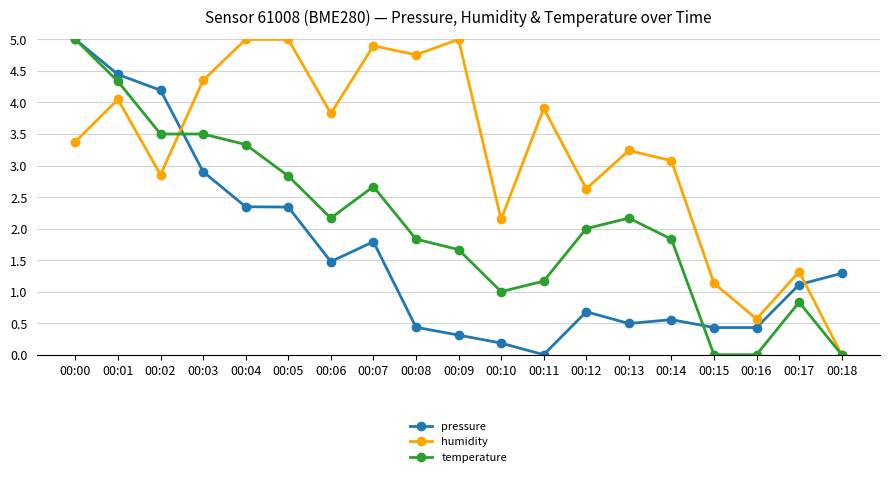

Which series ends up on top after the final intersection of humidity and pressure?

pressure